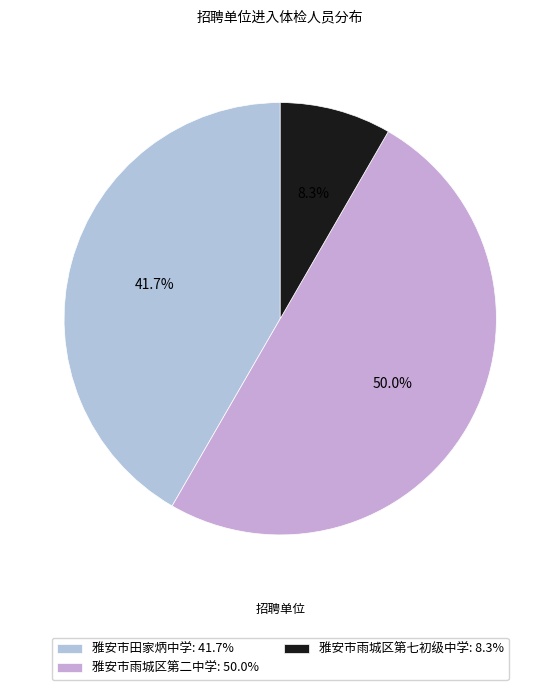

Between 雅安市雨城区第二中学 and 雅安市田家炳中学, which is larger?

雅安市雨城区第二中学